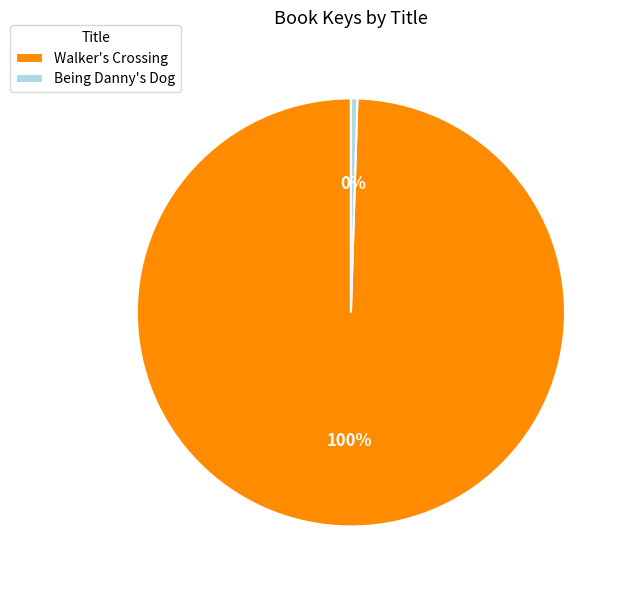

Is Walker's Crossing the majority of the pie?

Yes